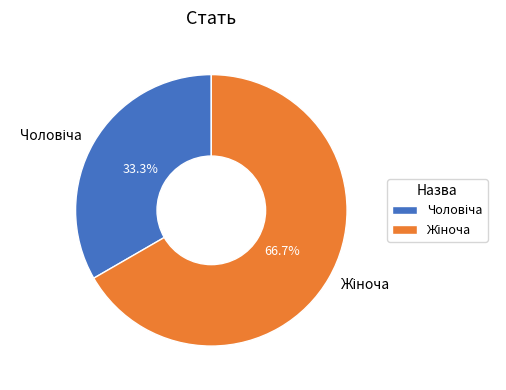

What is the change in value from Чоловіча to Жіноча?

+1